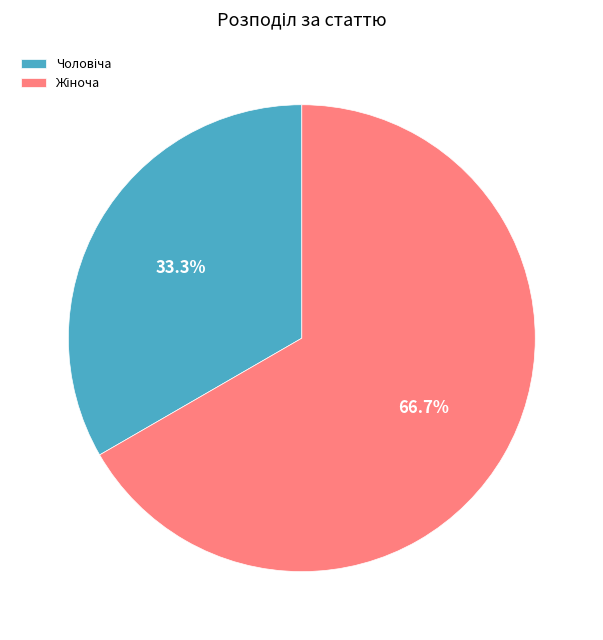

Count the number of slices in the pie.

2